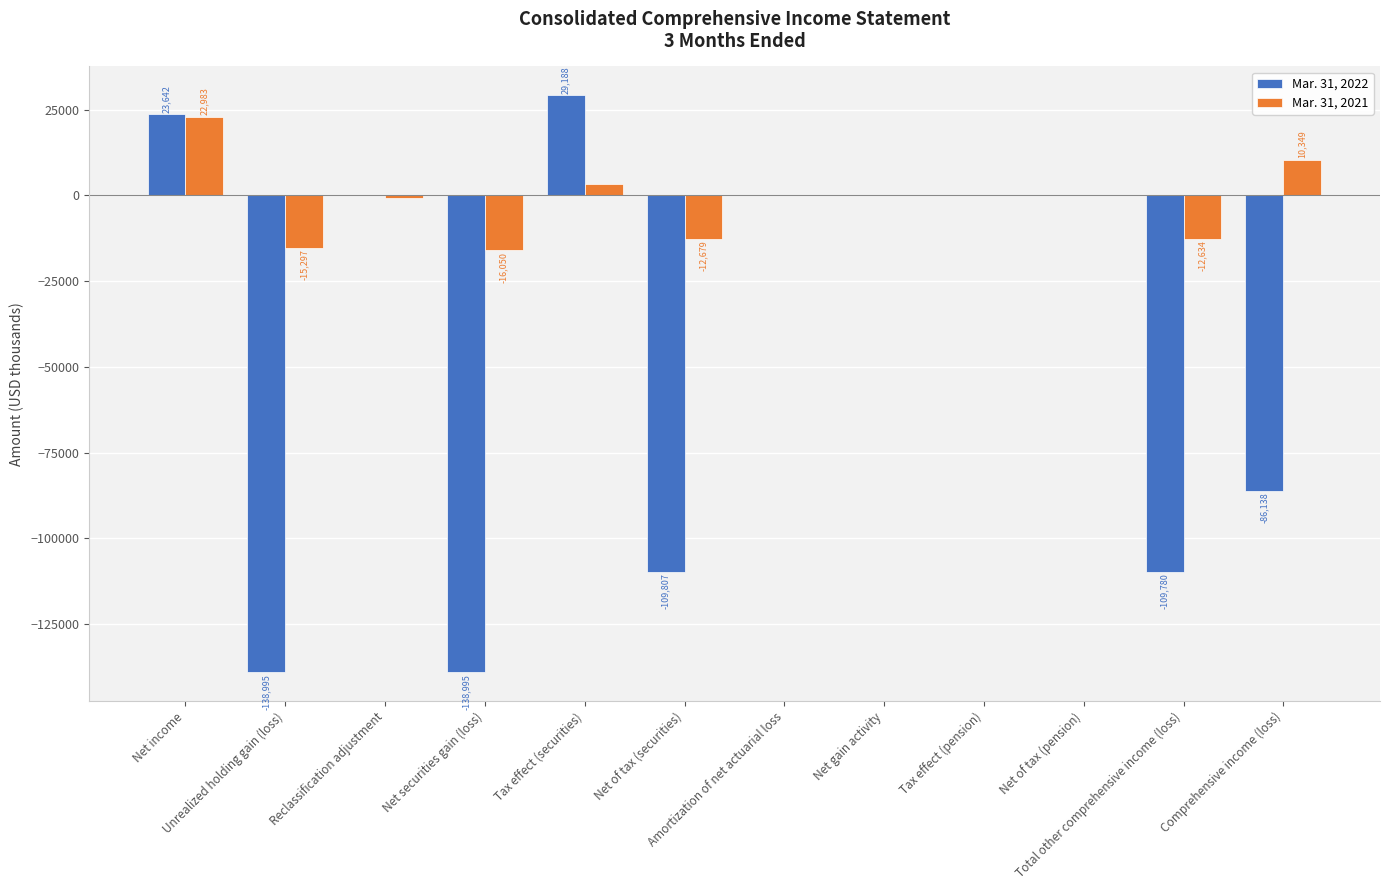

Which series changed the most between Unrealized holding gain (loss) and Tax effect (securities)?

Mar. 31, 2022